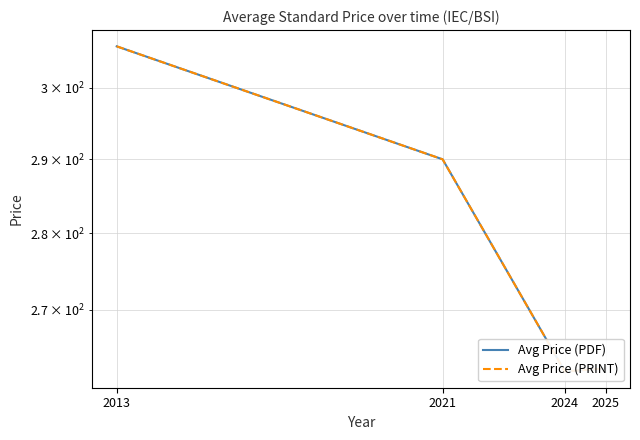

List the series in order of their peak value, lowest first.

Avg Price (PDF), Avg Price (PRINT)